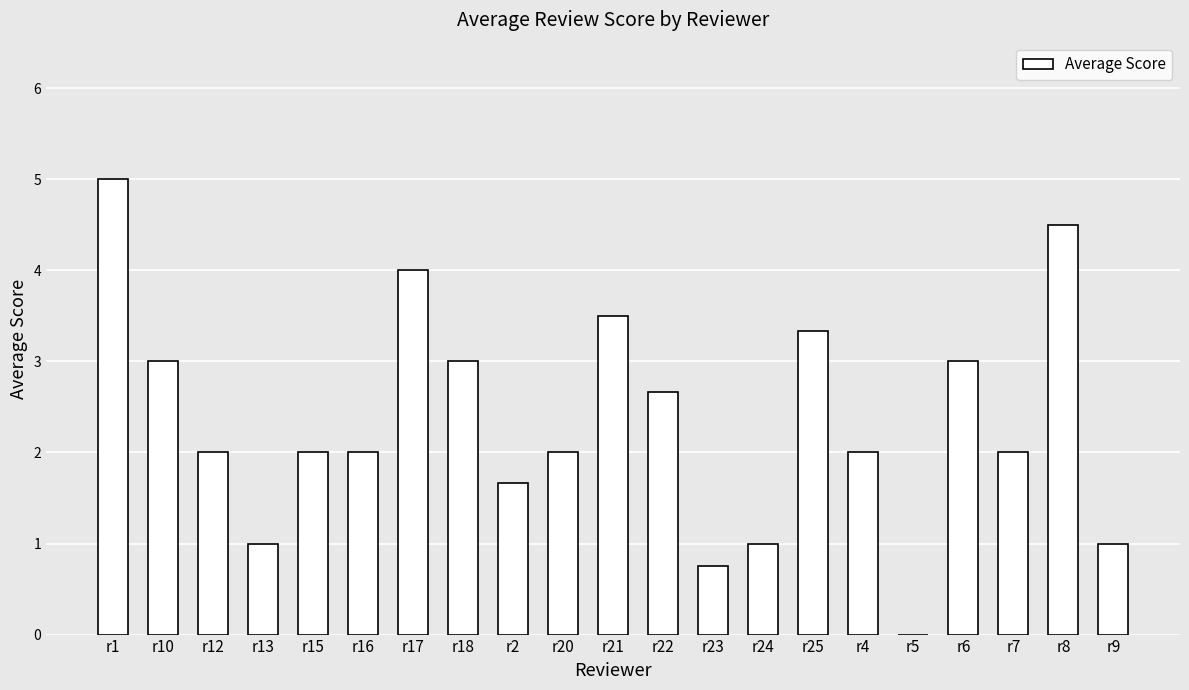

How many data points does each series have?

21